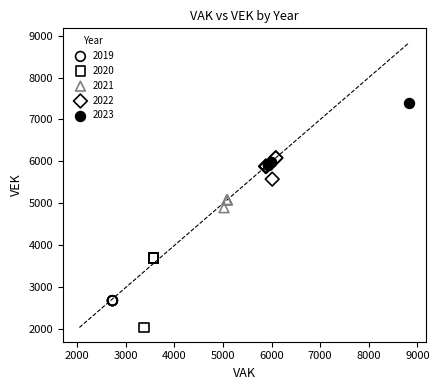

Which series reaches the minimum Y coordinate?

2020